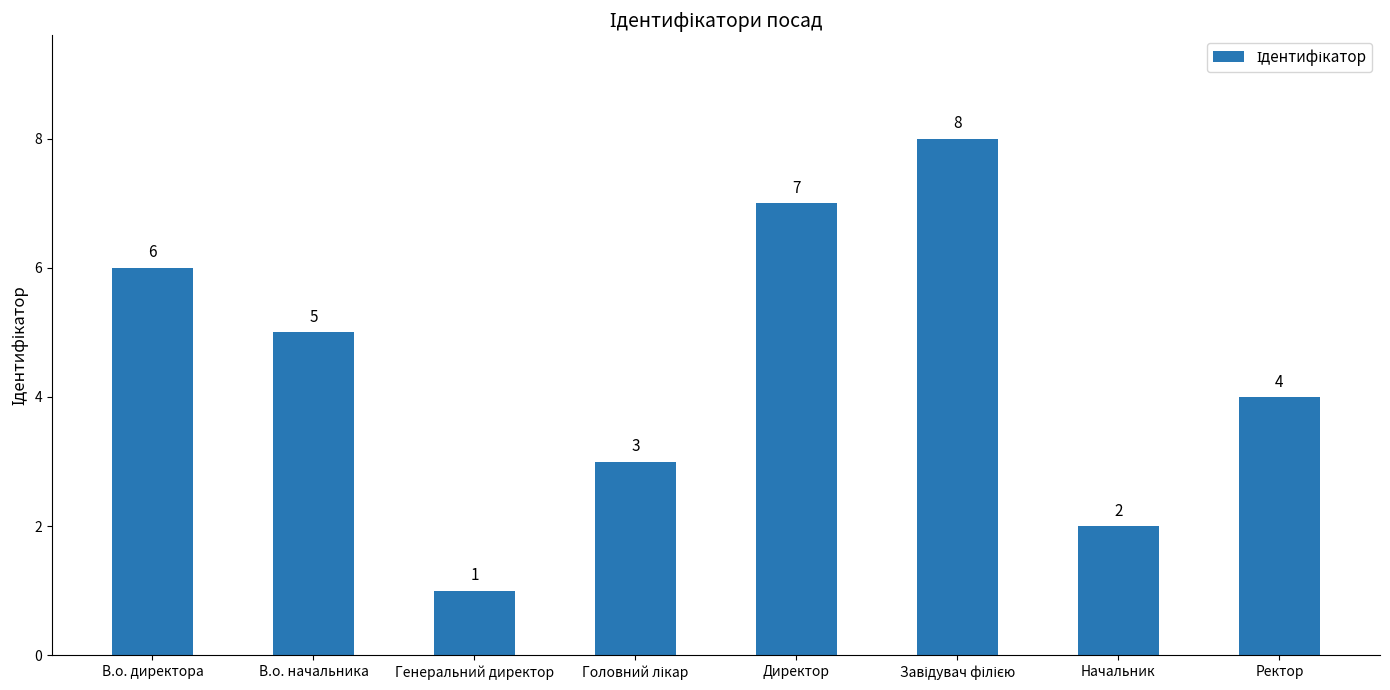

What is the change in value from В.о. директора to Ректор?

-2